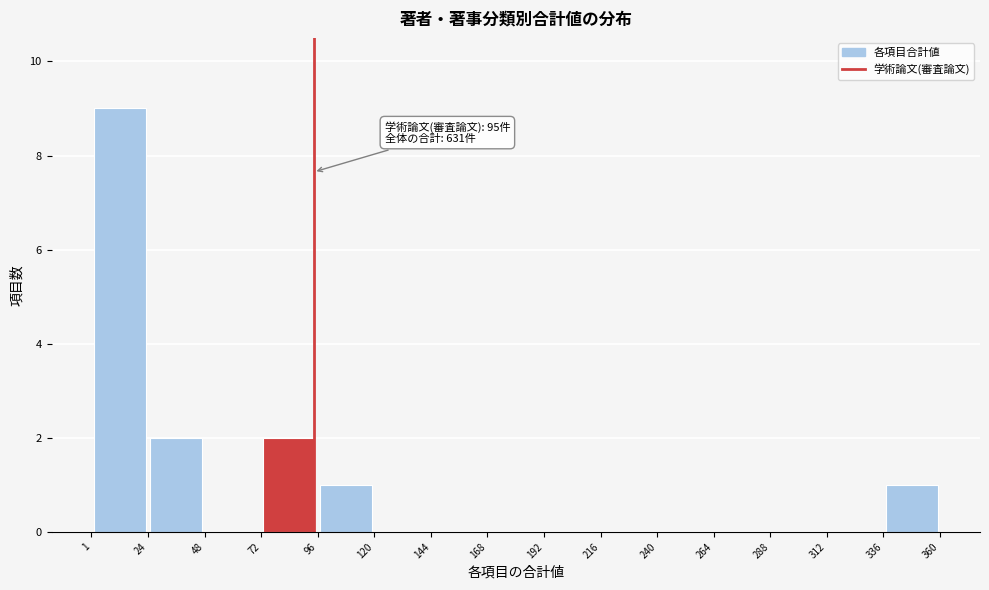

Which range on the x-axis has the tallest bar?

1 to 24